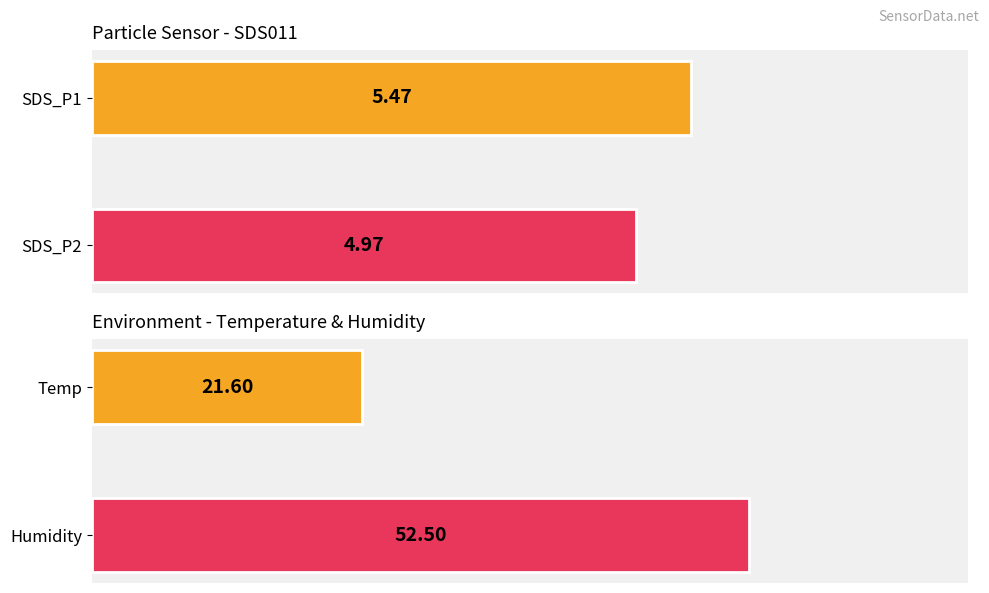

The value at SDS_P1 is 5.5. True or false?

True